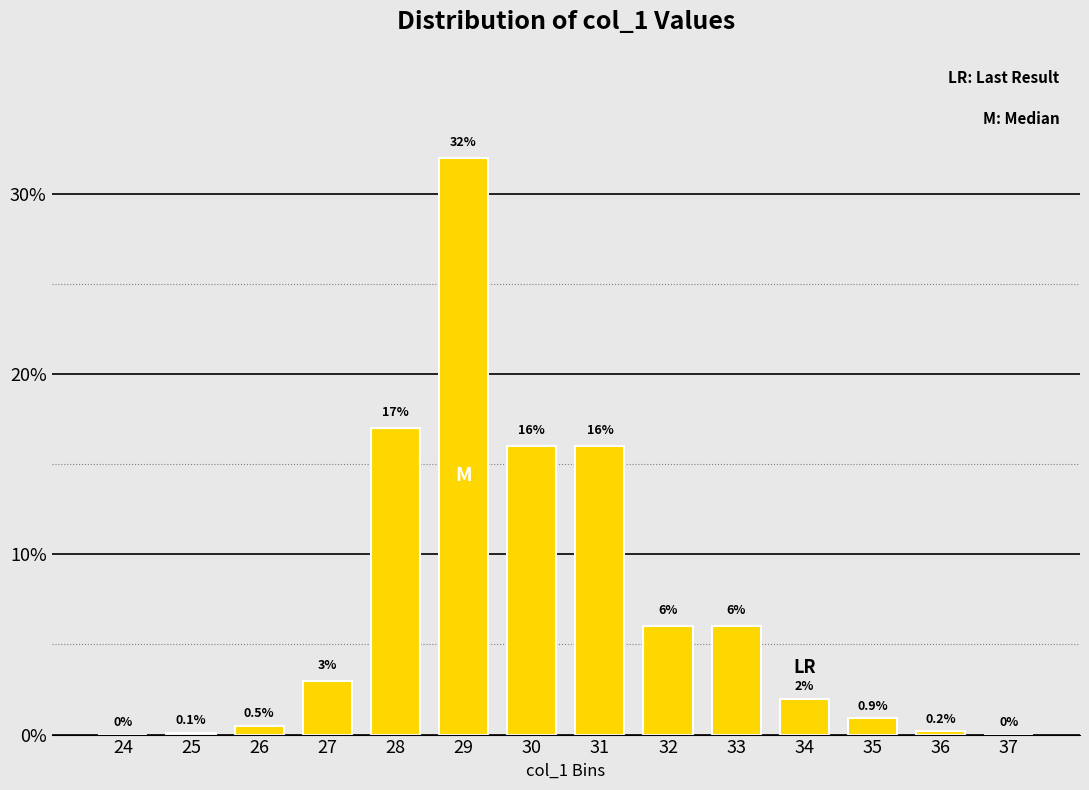

Reading left to right, list all the values displayed in this chart.

24=0.0	25=0.1	26=0.5	27=3.0	28=17.0	29=32.0	30=16.0	31=16.0	32=6.0	33=6.0	34=2.0	35=0.9	36=0.2	37=0.0